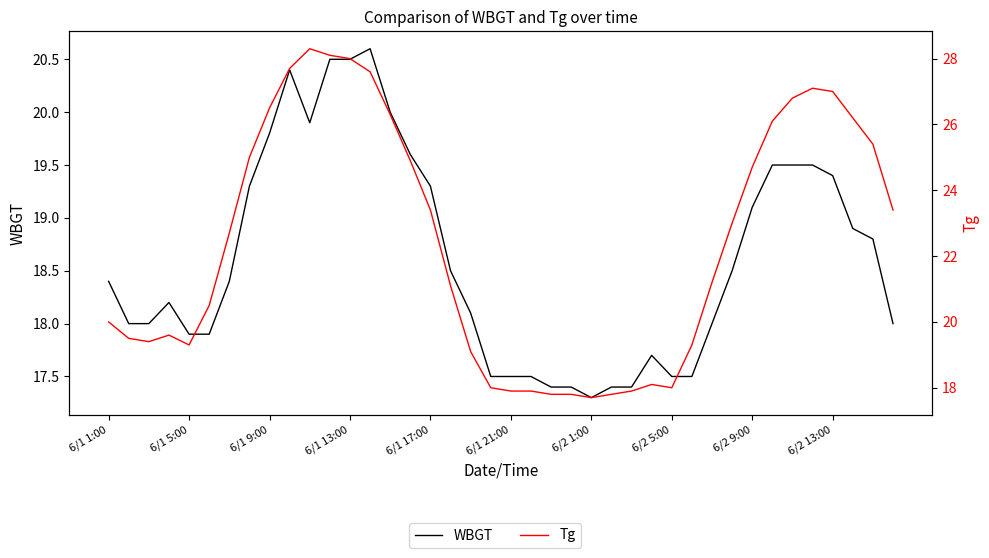

What is the approximate value of WBGT at 29?

17.5